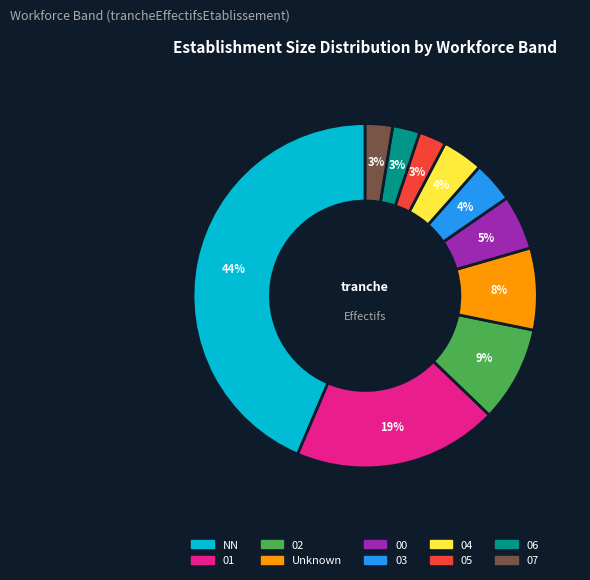

How many slices are in this pie chart?

10